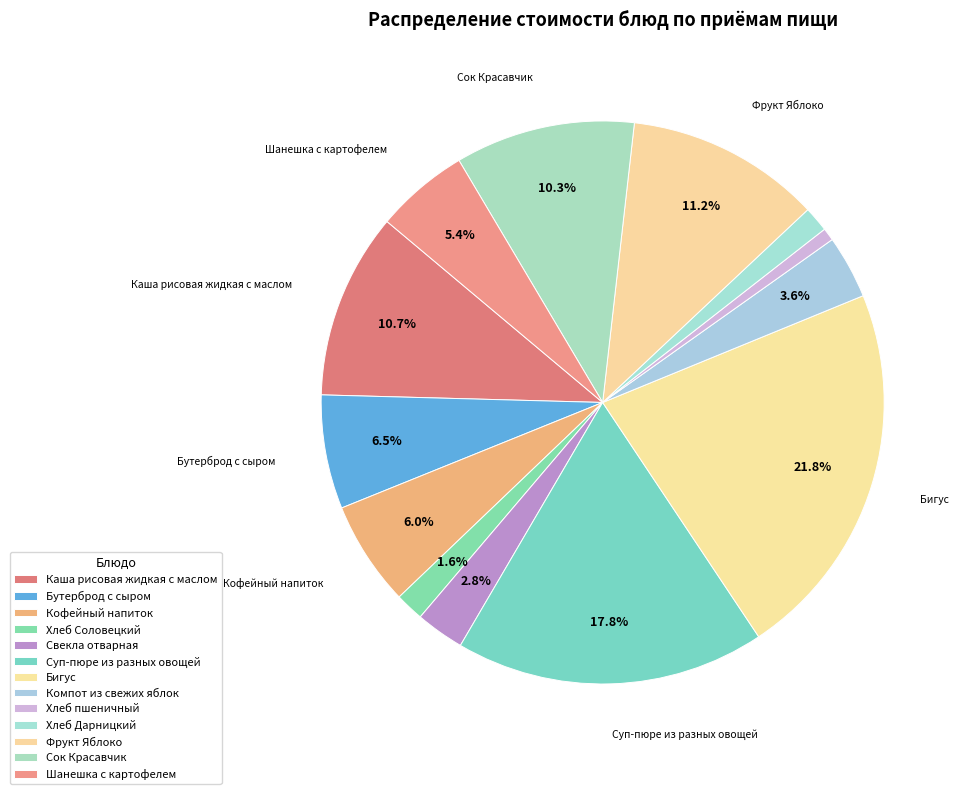

To the nearest percent, what percentage of the pie is Свекла отварная?

3%